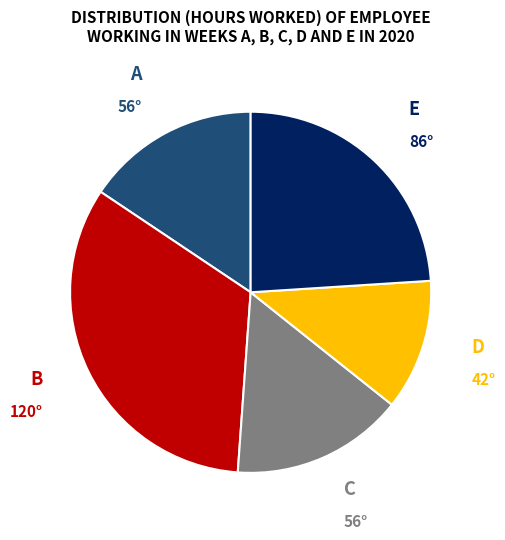

Is there a majority slice in this chart?

No